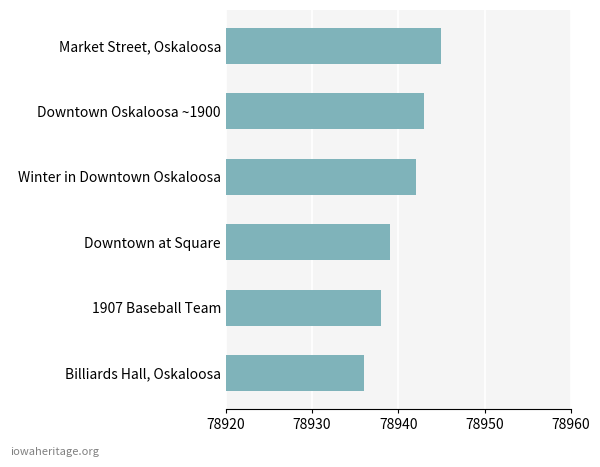

The chart shows a value of 117906 at 1907 Baseball Team. True or false?

False